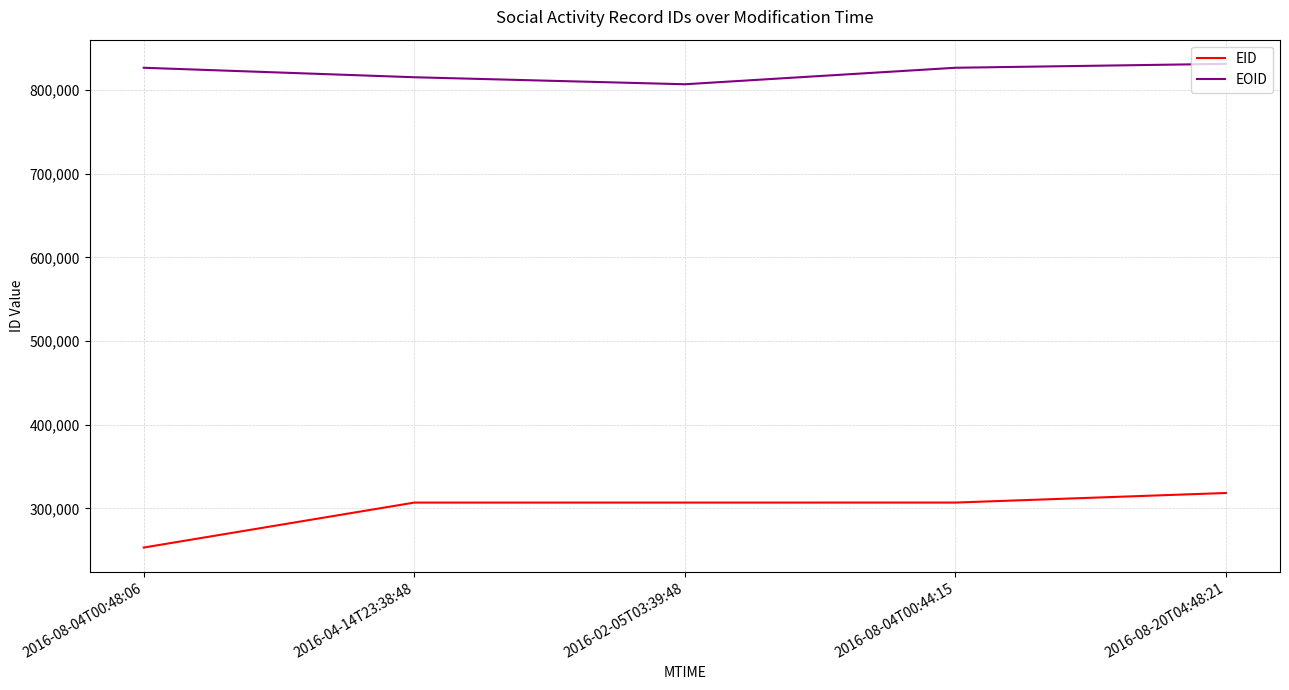

Which series has the largest range (max minus min)?

EID